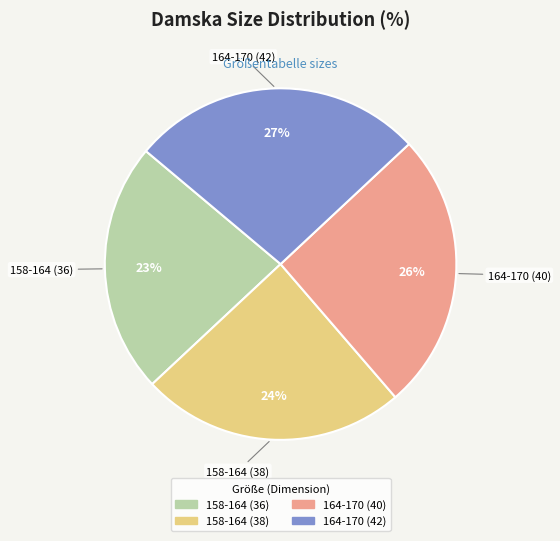

What is the ratio of the value at 164-170 (42) to the value at 158-164 (36)?

1.2